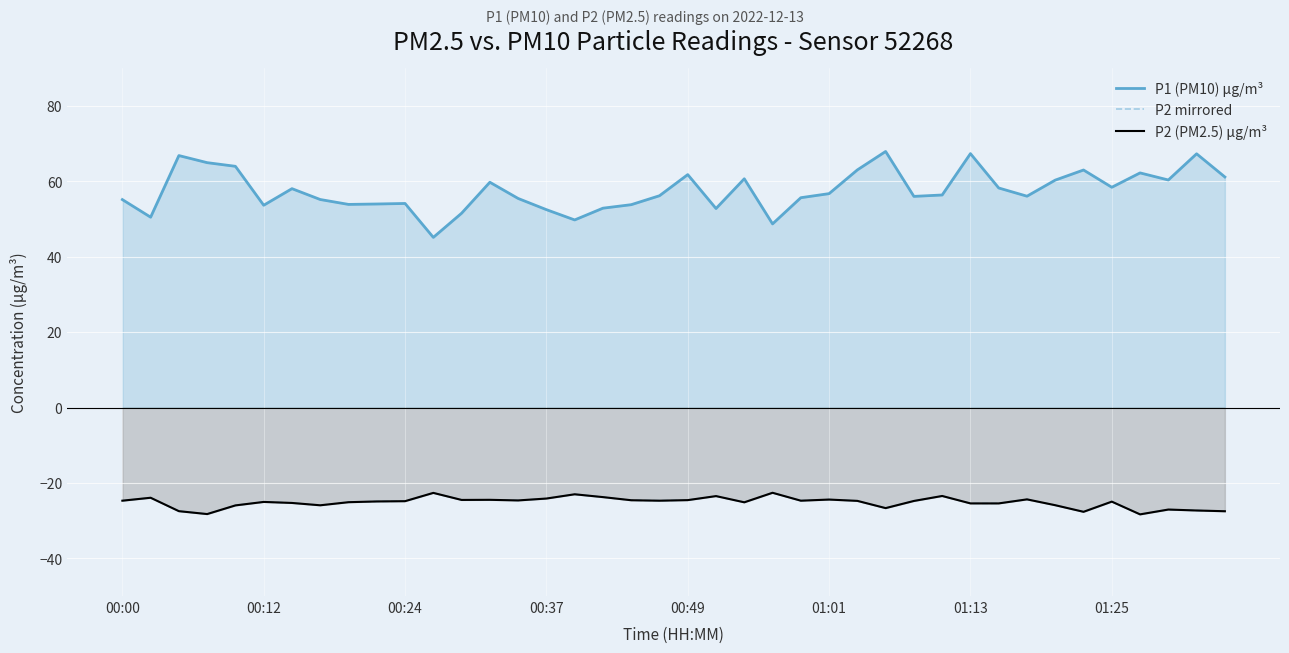

What is the value of the P2 (PM2.5) μg/m³ point at the 36th from the left?

-24.9